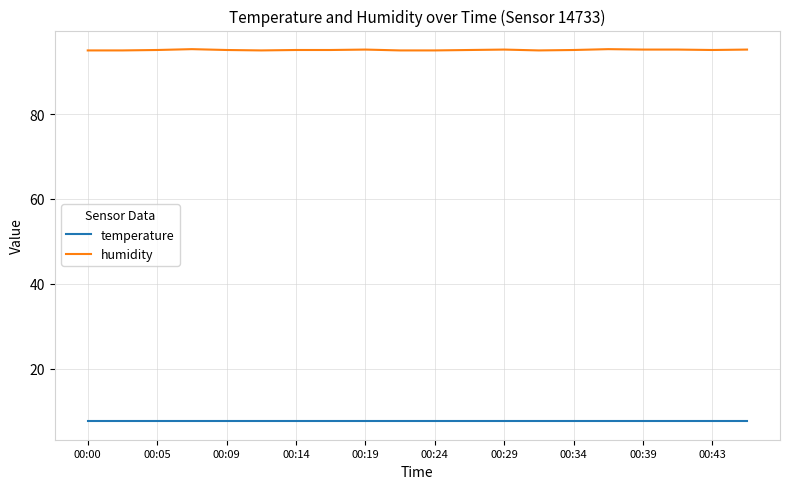

What is the maximum value shown in the chart?

95.3